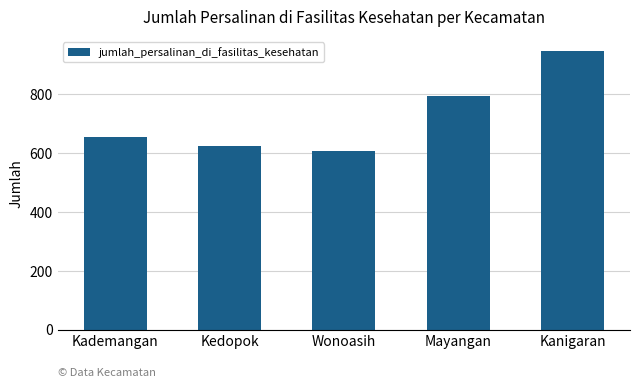

What is the sum of all values?

3632